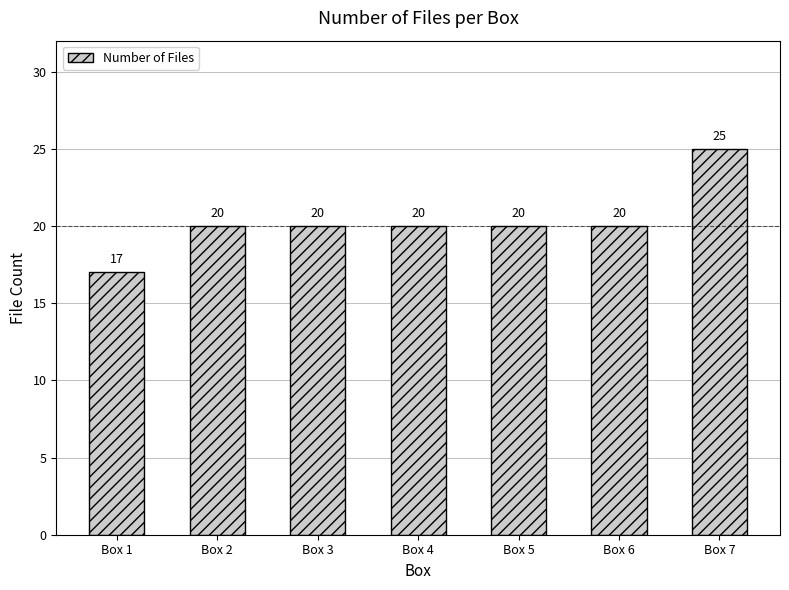

What value does the data have at Box 6?

20